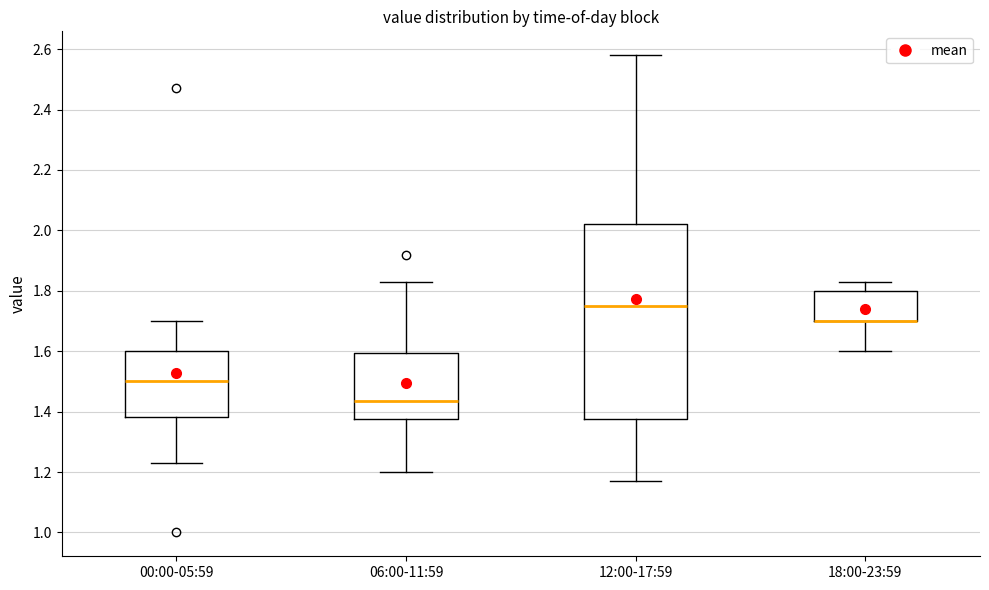

Reading left to right, read every box against the y-axis: the position of its median line, the range the box covers, and the ends of its whiskers. The values are not printed on the chart, so give them approximately, as read against the axis.

00:00-05:59: median 1.50, box 1.38 to 1.60, whiskers 1.24 to 1.70
06:00-11:59: median 1.44, box 1.38 to 1.60, whiskers 1.20 to 1.84
12:00-17:59: median 1.76, box 1.38 to 2.02, whiskers 1.18 to 2.58
18:00-23:59: median 1.70 (drawn on the box's lower edge), box 1.70 to 1.80, whiskers 1.60 to 1.84